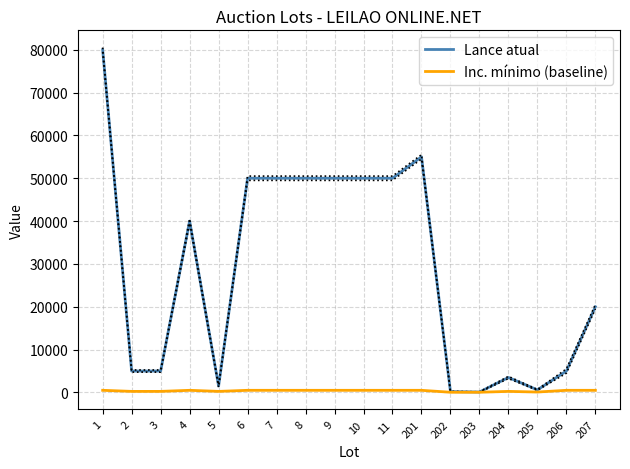

What is the value of the Lance atual point at the 14th from the left?

100